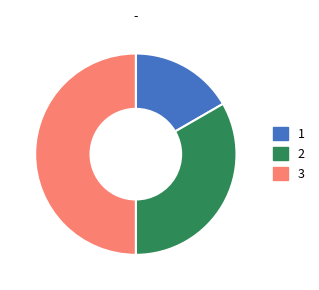

Combined, do 3 and 1 account for over 50%?

Yes